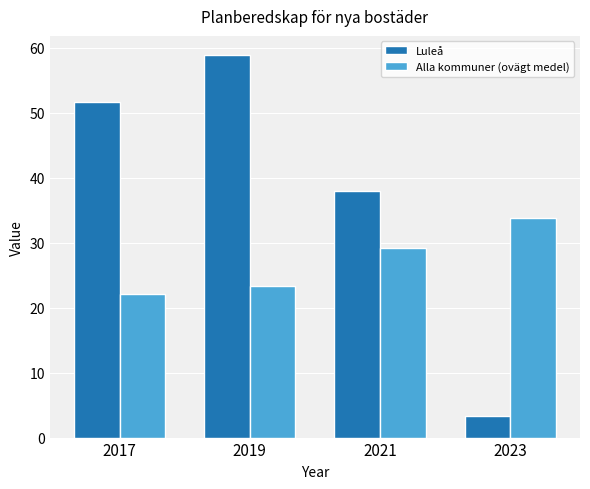

How many categories are shown in the chart?

4